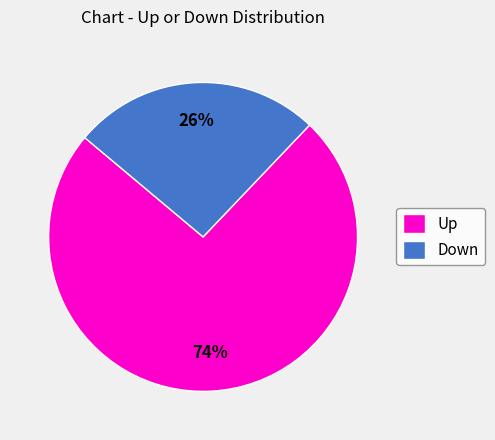

To the nearest percent, what is the average slice percentage?

50%